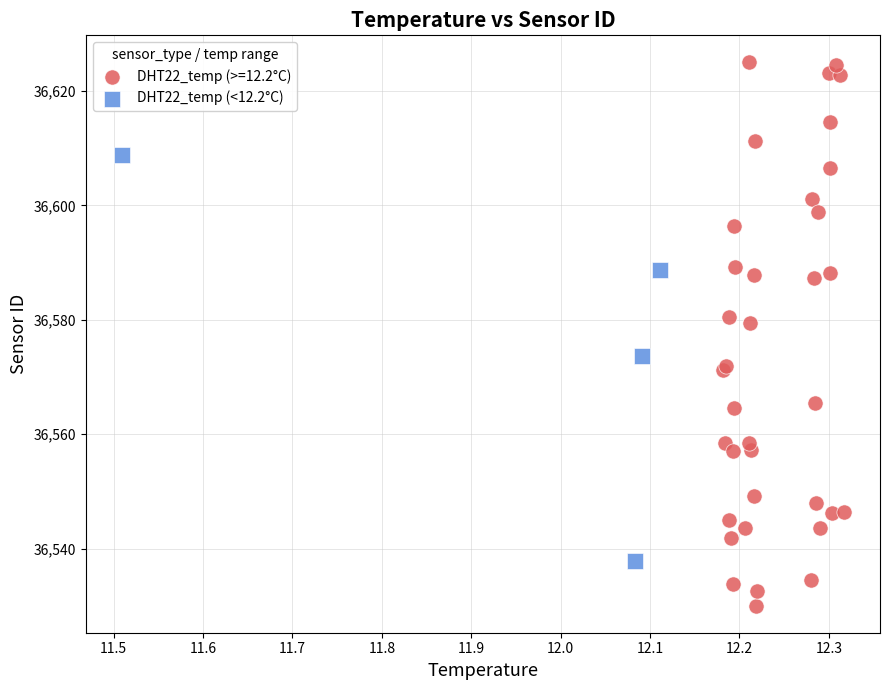

Which series reaches the maximum Y coordinate?

DHT22_temp (>=12.2°C)